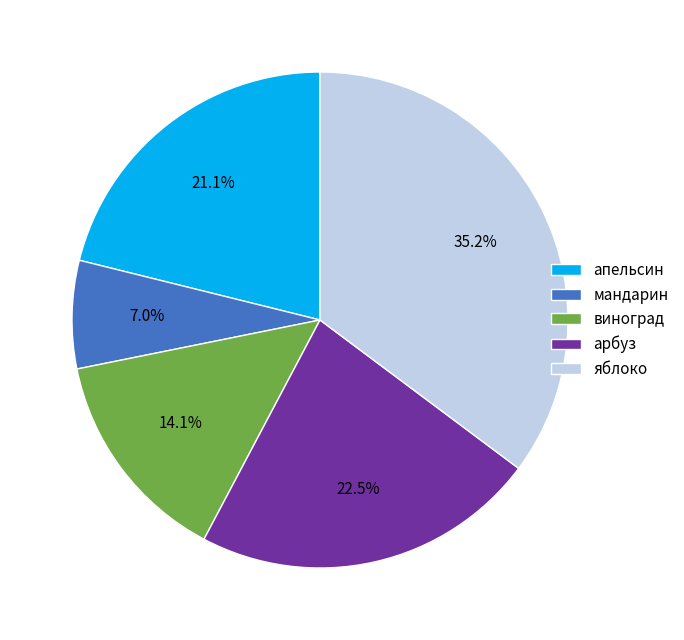

What is the largest slice in the pie chart?

яблоко